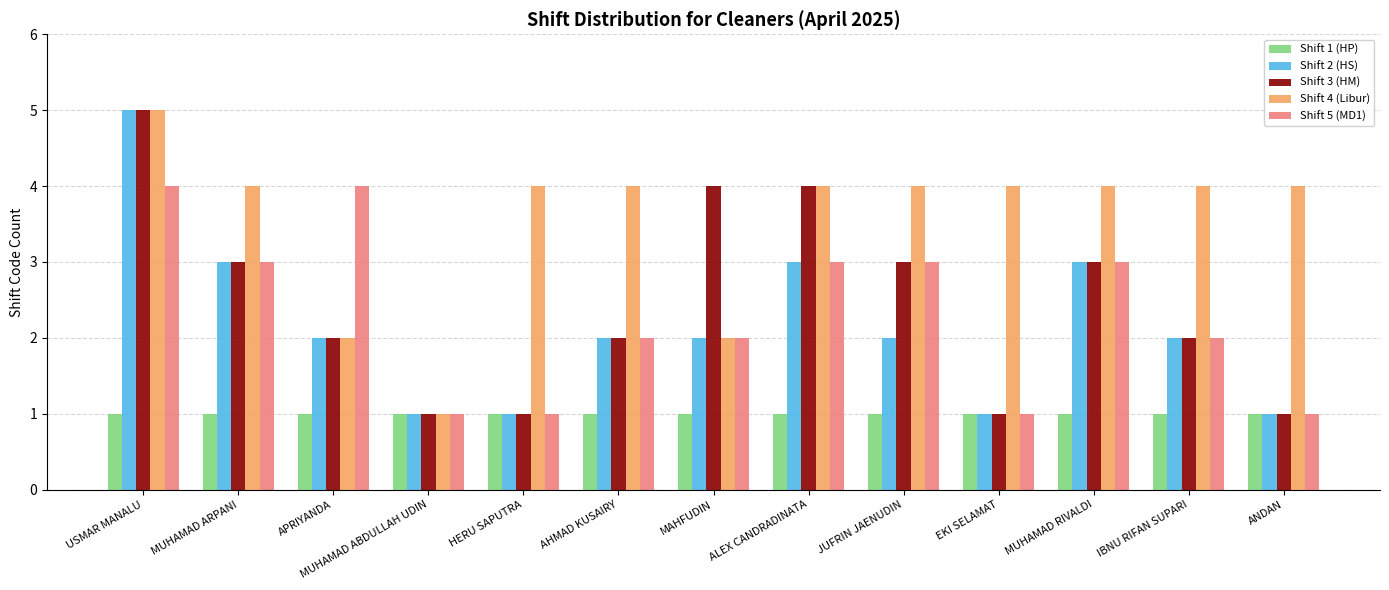

What is the total value across all series at MUHAMAD RIVALDI?

14